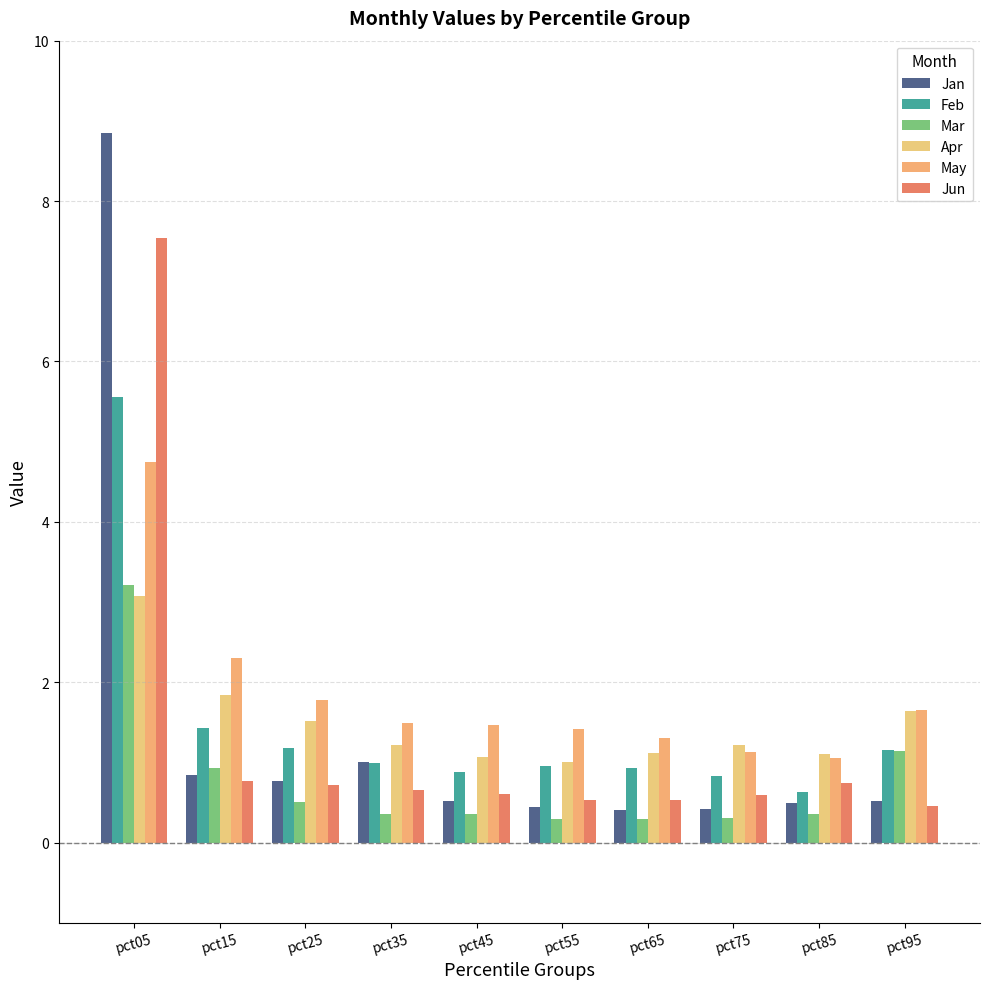

Reading left to right, extract all data points from this chart.

Jan: 8.9	0.8	0.8	1.0	0.5	0.4	0.4	0.4	0.5	0.5
Feb: 5.6	1.4	1.2	1.0	0.9	1.0	0.9	0.8	0.6	1.2
Mar: 3.2	0.9	0.5	0.4	0.4	0.3	0.3	0.3	0.4	1.1
Apr: 3.1	1.8	1.5	1.2	1.1	1.0	1.1	1.2	1.1	1.6
May: 4.8	2.3	1.8	1.5	1.5	1.4	1.3	1.1	1.1	1.7
Jun: 7.5	0.8	0.7	0.7	0.6	0.5	0.5	0.6	0.7	0.5